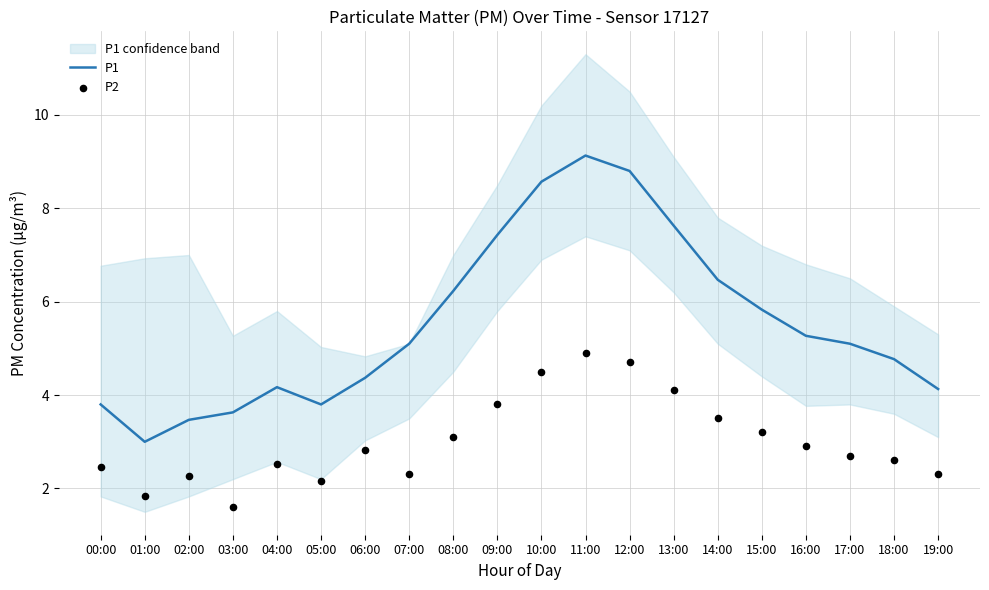

Which series has the largest Y range (max minus min)?

P1